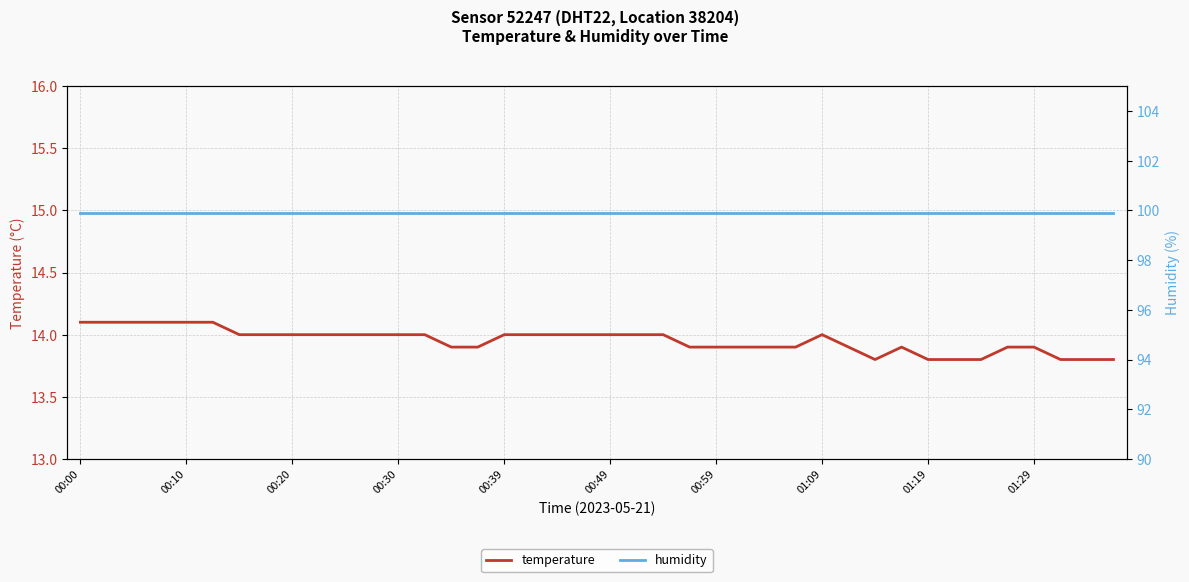

What value does the temperature series have at 18?

14.0